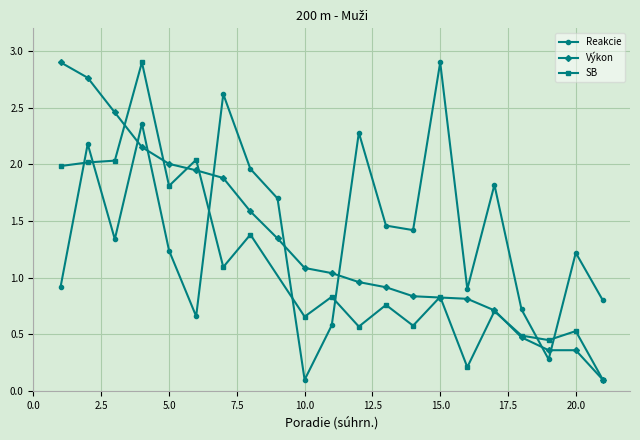

How many times do Reakcie and Výkon cross each other?

7